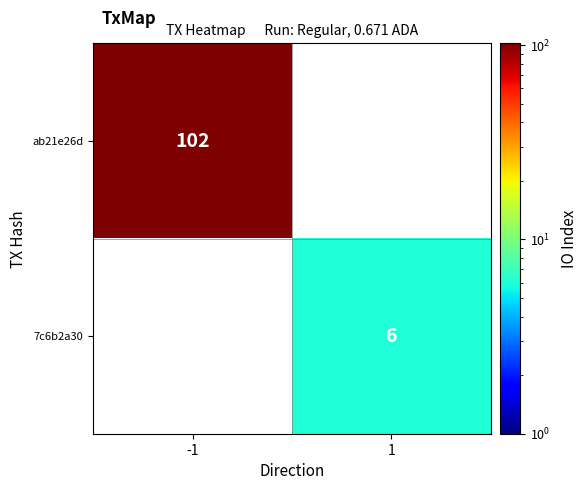

True or false: 7c6b2a30 has a value of 6 at 1.

True